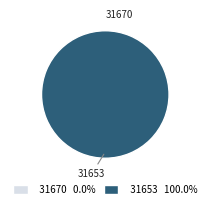

What is the smallest slice in the pie chart?

31670